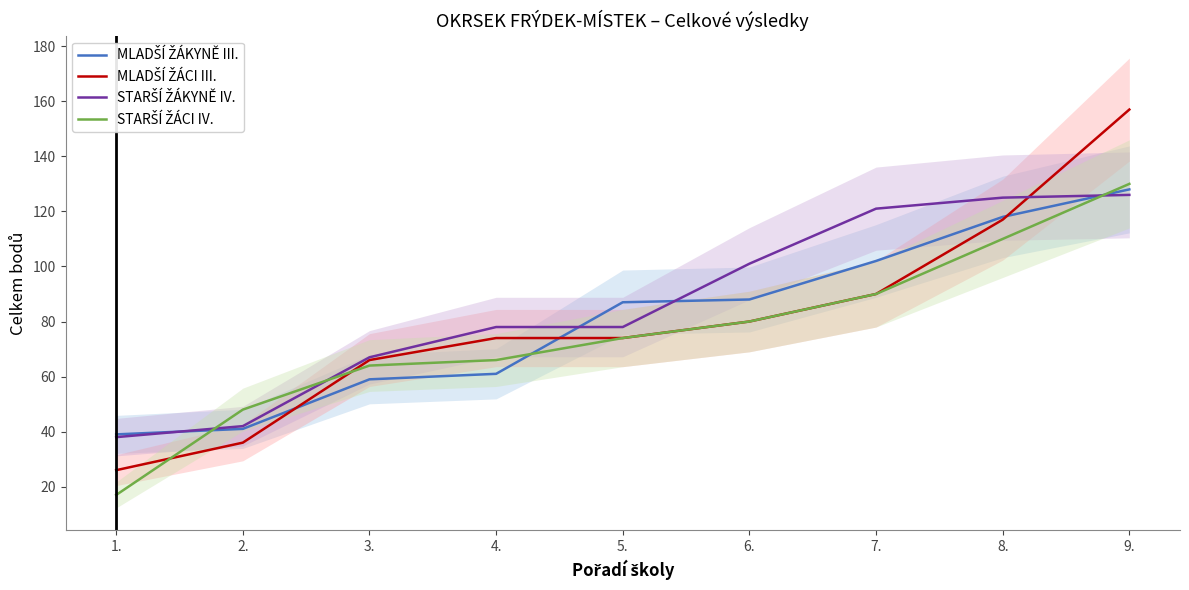

Between 1. and 7., which series saw the biggest shift?

STARŠÍ ŽÁKYNĚ IV.